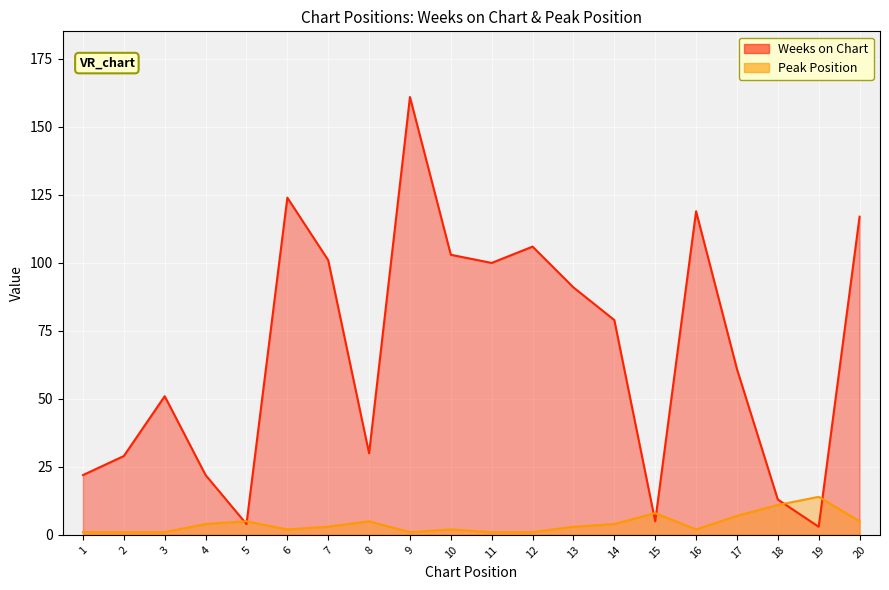

Where does the Weeks on Chart series first go above 79?

6